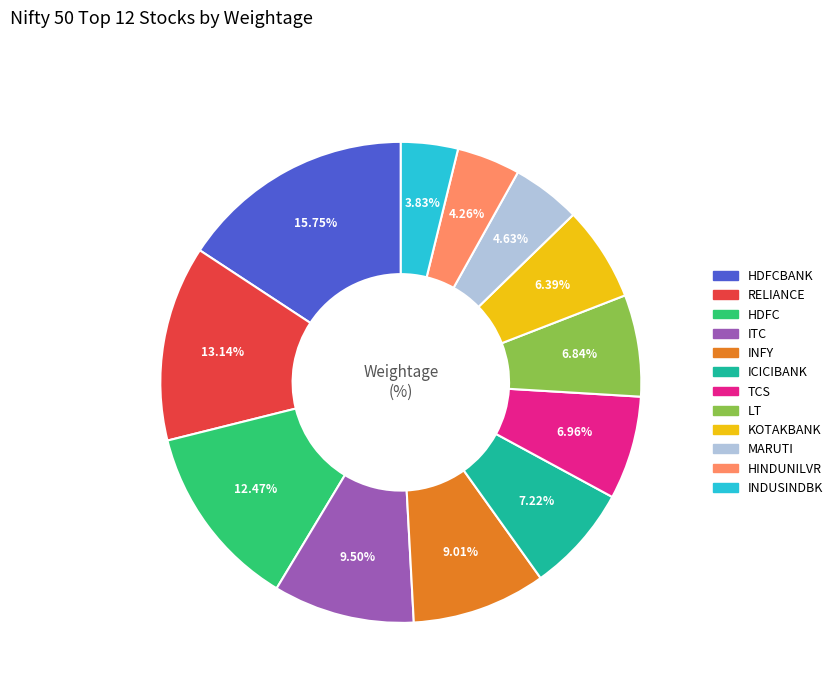

To the nearest percent, what is the average slice percentage?

8%